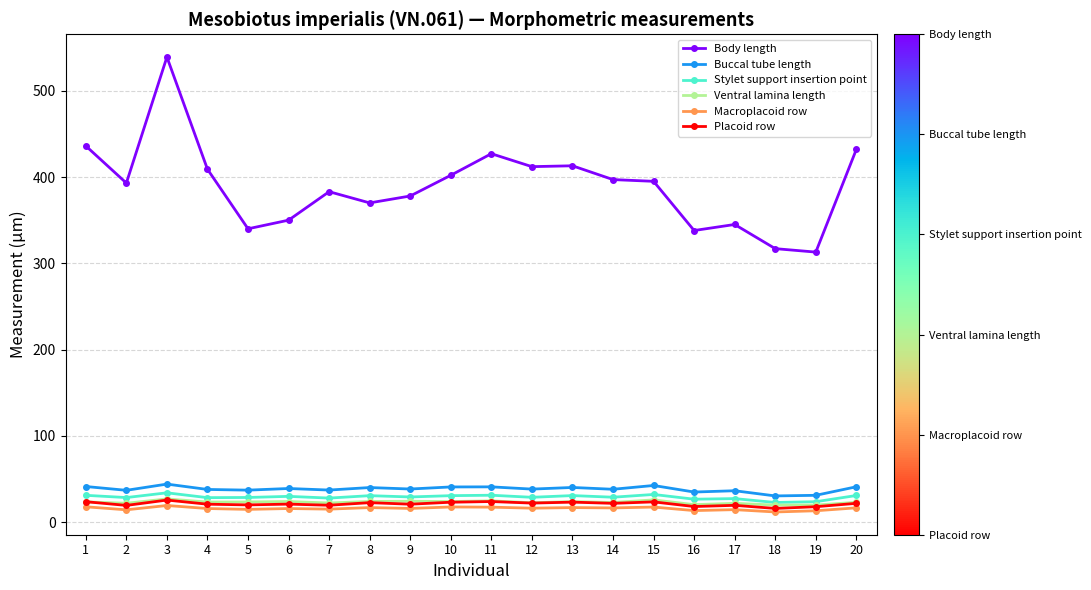

At which category is the sum across all series the highest?

3